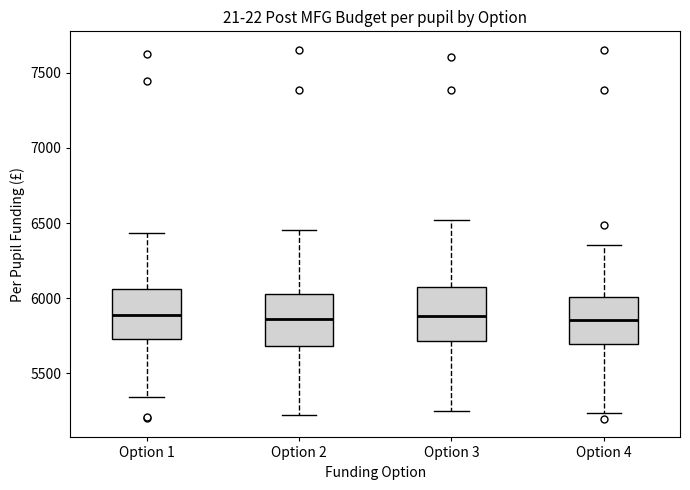

Reading left to right, transcribe this box plot: for each box, give where its median line is, the range the box spans, and where its two whiskers end, as read against the y-axis. The values are not printed on the chart, so give them approximately, as read against the axis.

Option 1: median 5900, box 5750 to 6050, whiskers 5350 to 6450
Option 2: median 5850, box 5700 to 6050, whiskers 5200 to 6450
Option 3: median 5900, box 5700 to 6100, whiskers 5250 to 6500
Option 4: median 5850, box 5700 to 6000, whiskers 5250 to 6350